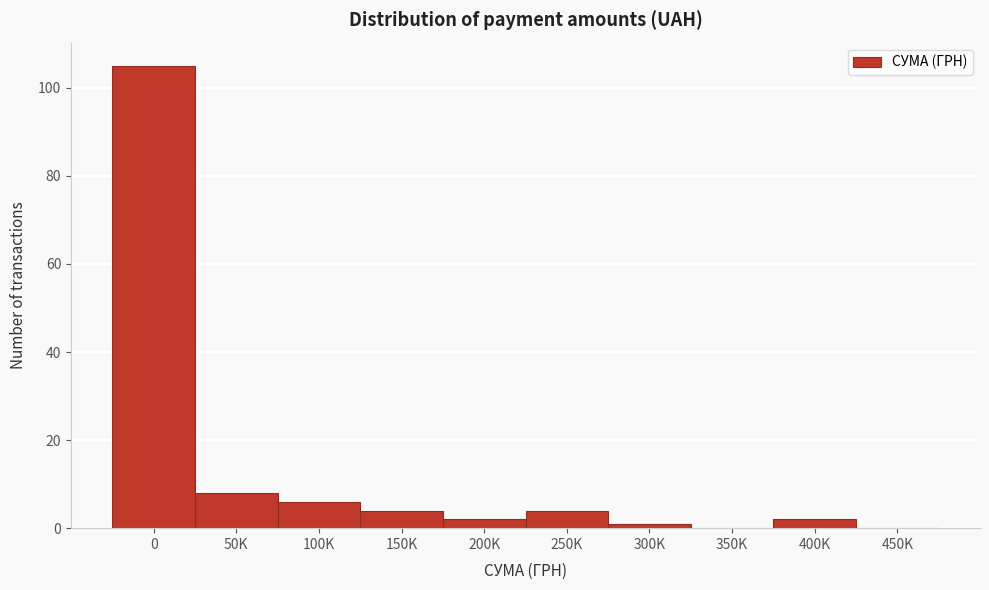

Reading left to right, what are all the values shown in this chart?

0=105	50K=8	100K=6	150K=4	200K=2	250K=4	300K=1	350K=0	400K=2	450K=0